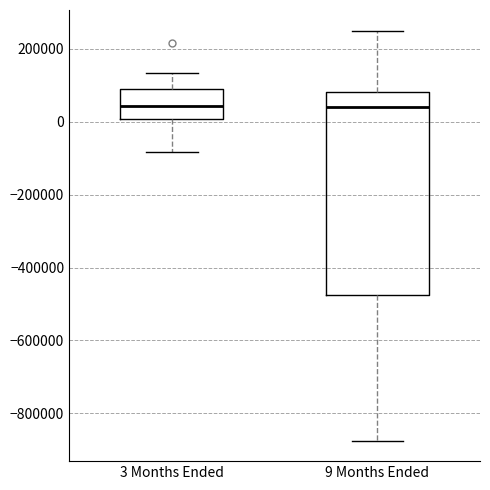

Reading left to right, read every box against the y-axis: the position of its median line, the range the box covers, and the ends of its whiskers. The values are not printed on the chart, so give them approximately, as read against the axis.

3 Months Ended: median 40000, box 0 to 80000, whiskers -80000 to 140000
9 Months Ended: median 40000, box -480000 to 80000, whiskers -880000 to 260000